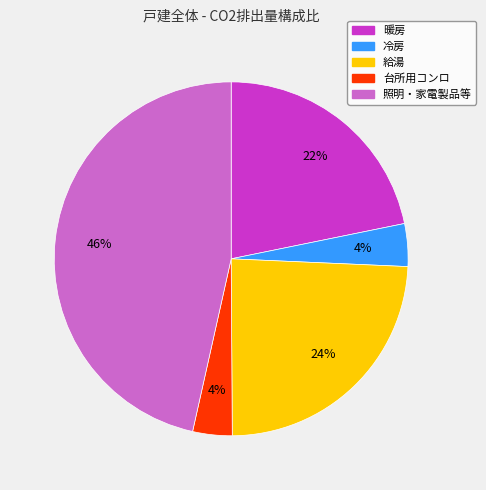

Does 冷房 represent more than half of the total?

No